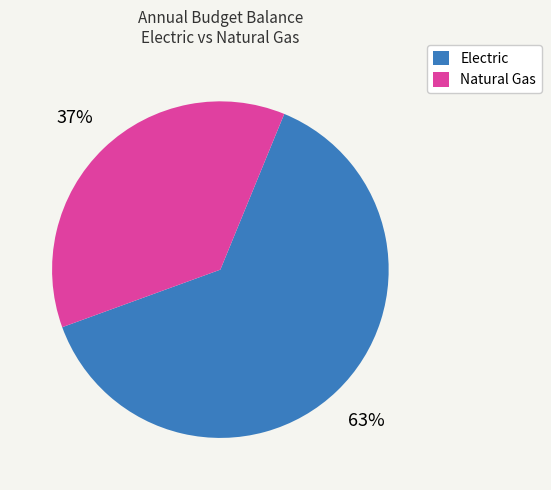

To the nearest percent, what portion does Electric represent?

63%